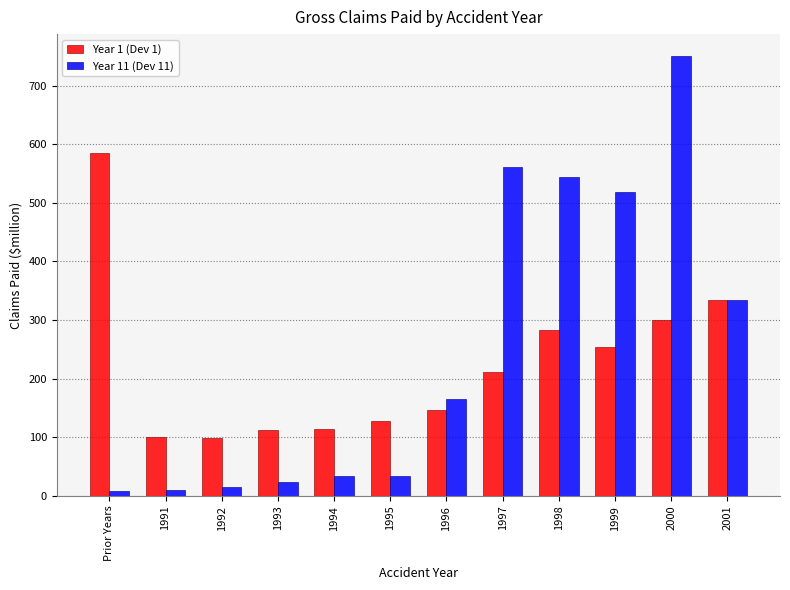

What is the spread (max minus min) of values at 1996?

18.0